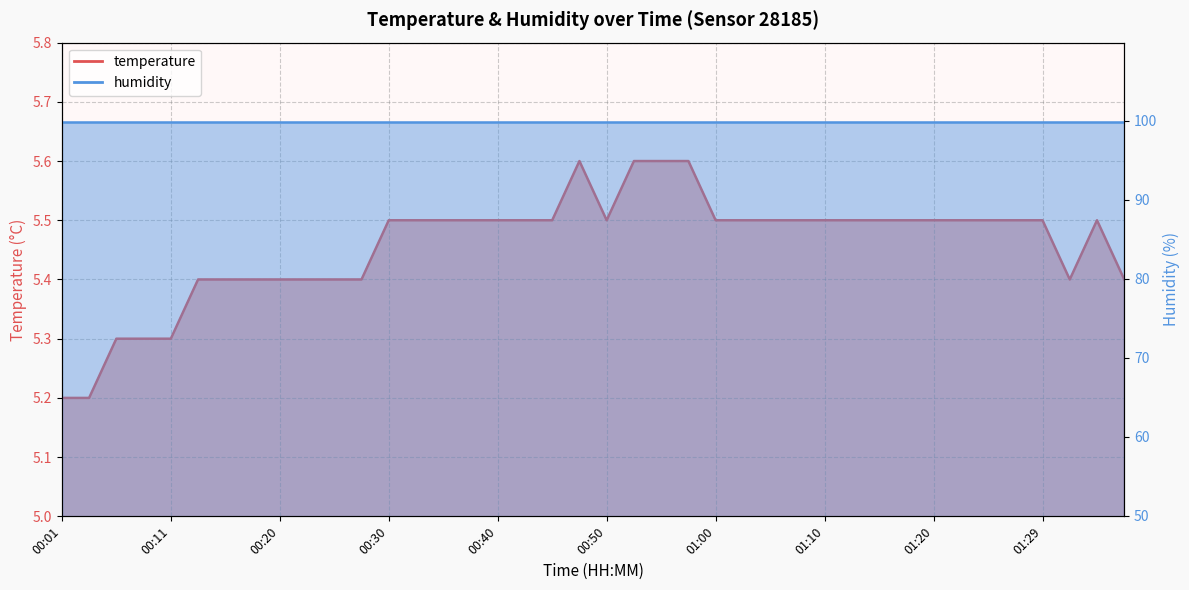

The value at 01:34 is 1.2. True or false?

False